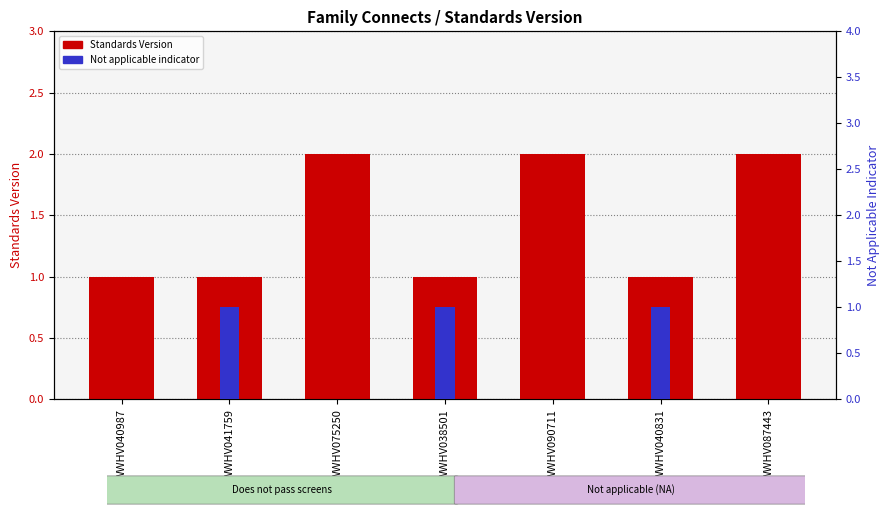

Which has a higher value, WWHV040987 or WWHV087443?

WWHV087443